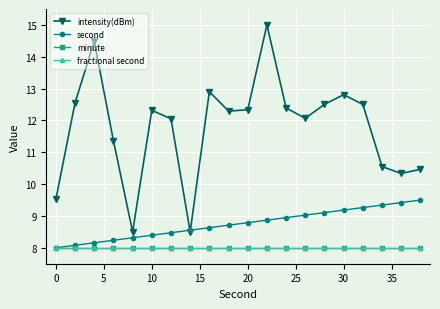

Reading left to right, list all the values displayed in this chart.

intensity(dBm): 9.5	12.6	14.5	11.4	8.5	12.3	12.1	8.5	12.9	12.3	12.3	15.0	12.4	12.1	12.5	12.8	12.5	10.6	10.3	10.5
second: 8.0	8.1	8.2	8.2	8.3	8.4	8.5	8.6	8.6	8.7	8.8	8.9	8.9	9.0	9.1	9.2	9.3	9.3	9.4	9.5
minute: 8.0	8.0	8.0	8.0	8.0	8.0	8.0	8.0	8.0	8.0	8.0	8.0	8.0	8.0	8.0	8.0	8.0	8.0	8.0	8.0
fractional second: 8.0	8.0	8.0	8.0	8.0	8.0	8.0	8.0	8.0	8.0	8.0	8.0	8.0	8.0	8.0	8.0	8.0	8.0	8.0	8.0